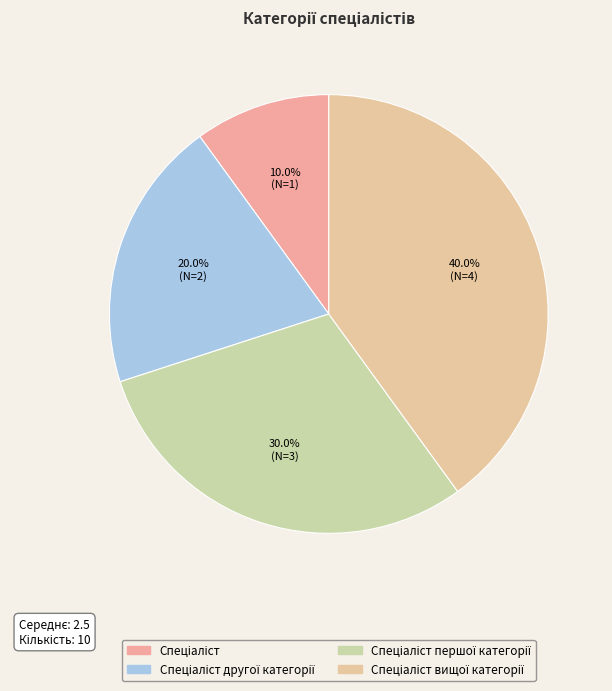

How many segments does this pie chart have?

4